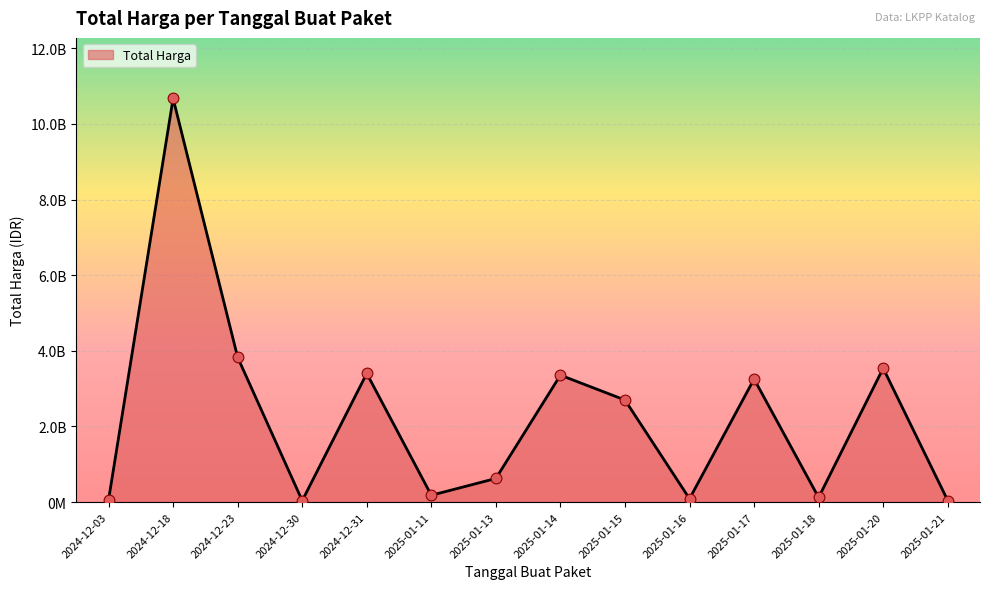

Between 2025-01-20 and 2025-01-21, which is larger?

2025-01-20